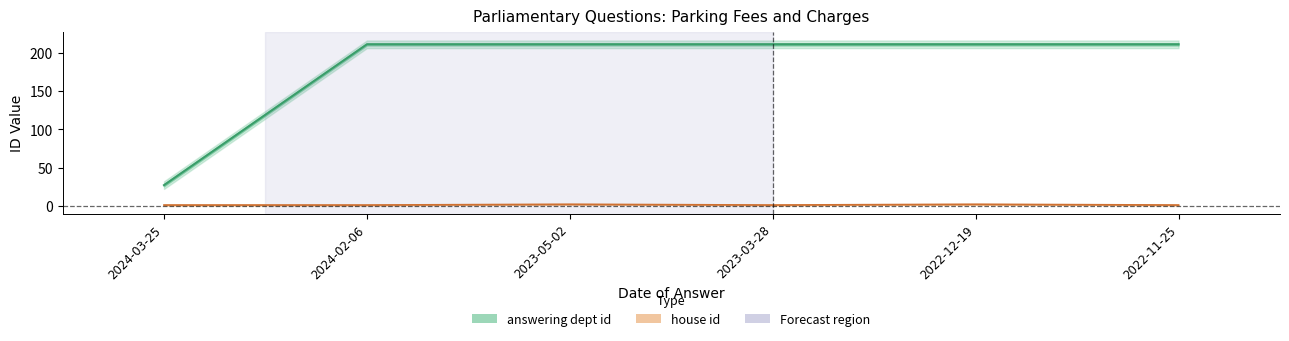

Which series has the largest total across all categories?

answering dept id